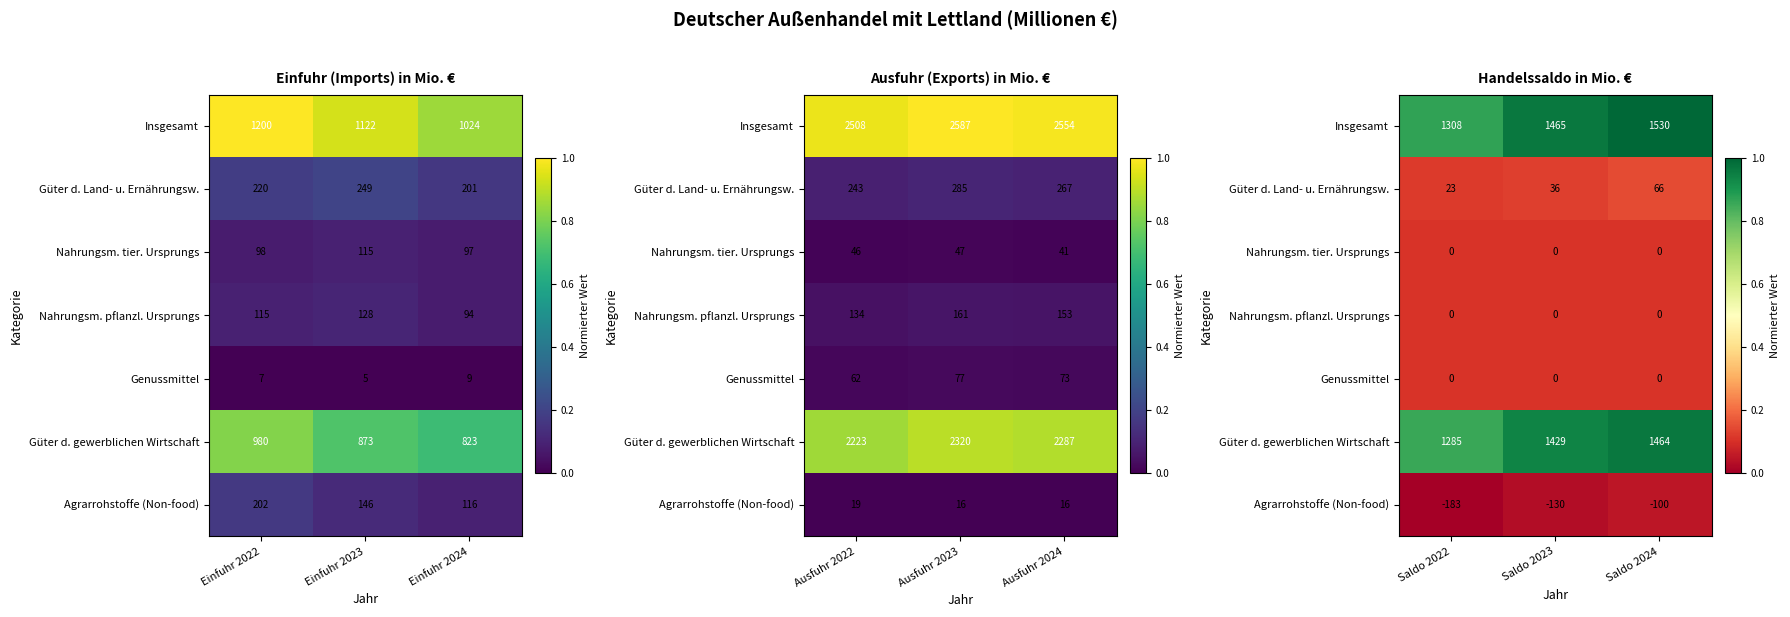

The value of Genussmittel at Saldo 2024 is 0.1. True or false?

False